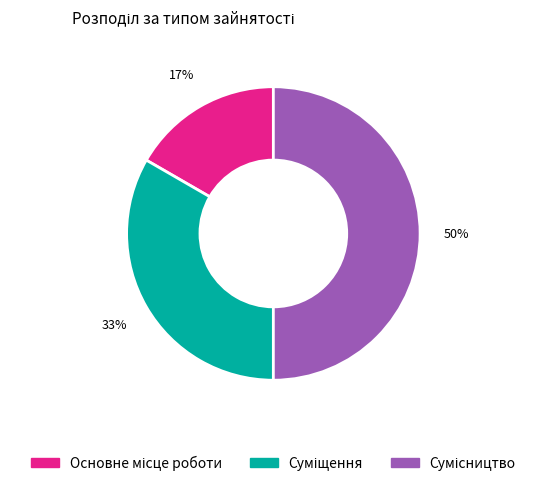

To the nearest percent, what is the difference between the largest and smallest slice percentages?

33%